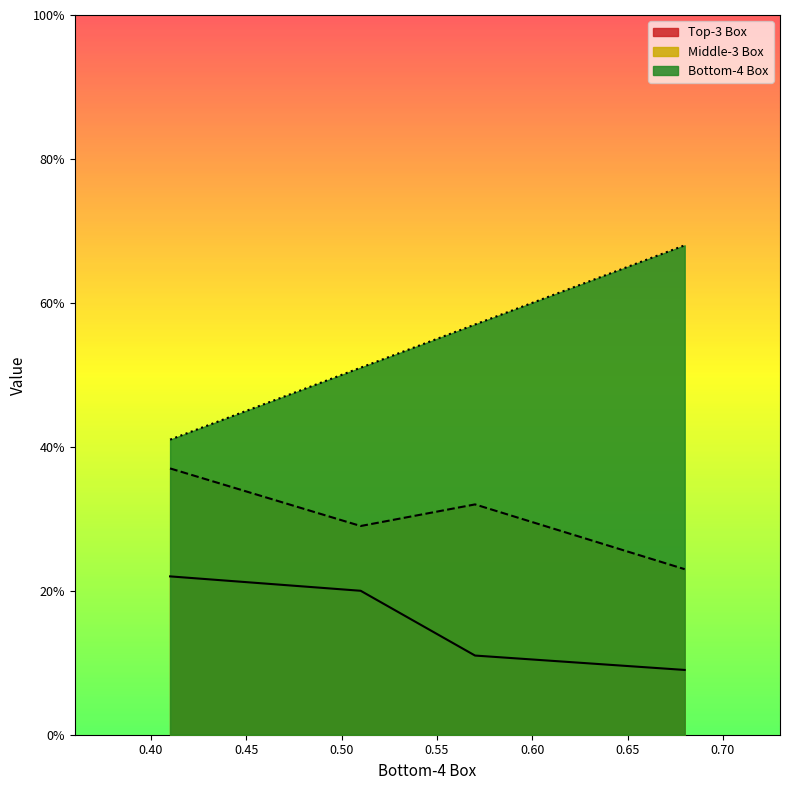

True or false: Middle-3 Box and Top-3 Box cross at least once.

False